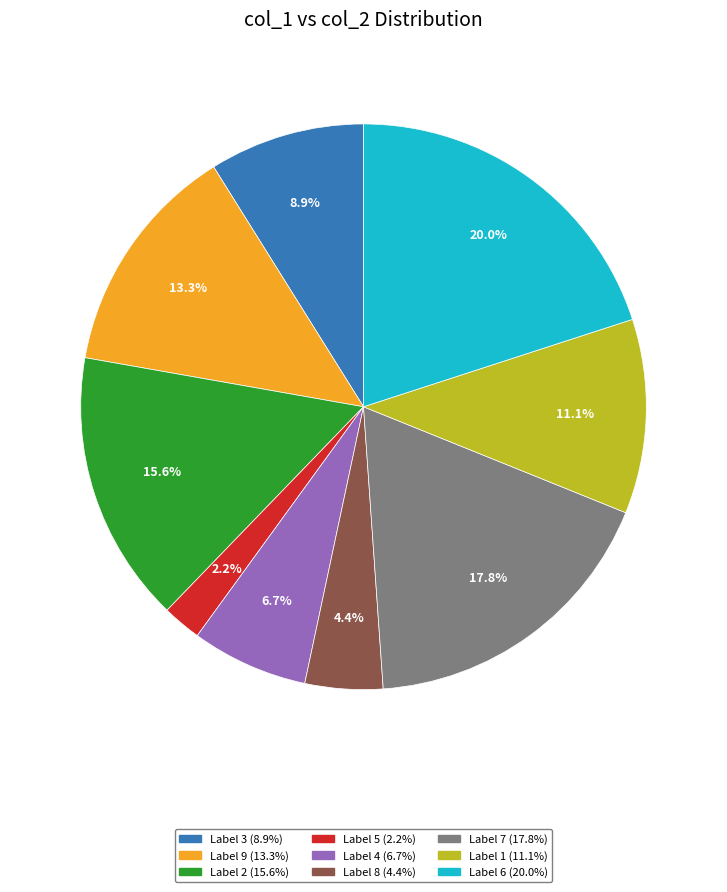

Does any single category account for the majority?

No